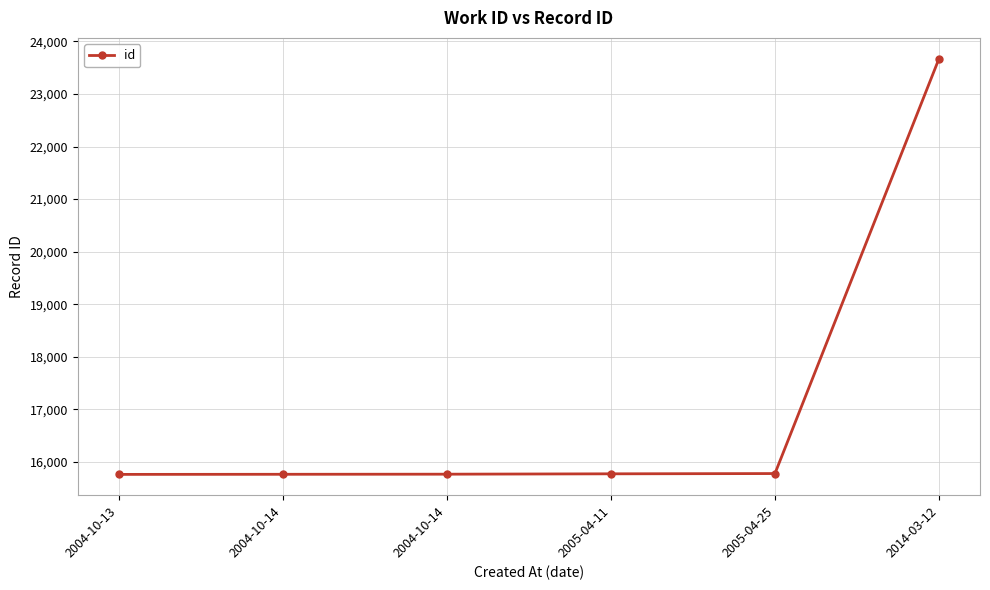

Count the number of data series in this chart.

1